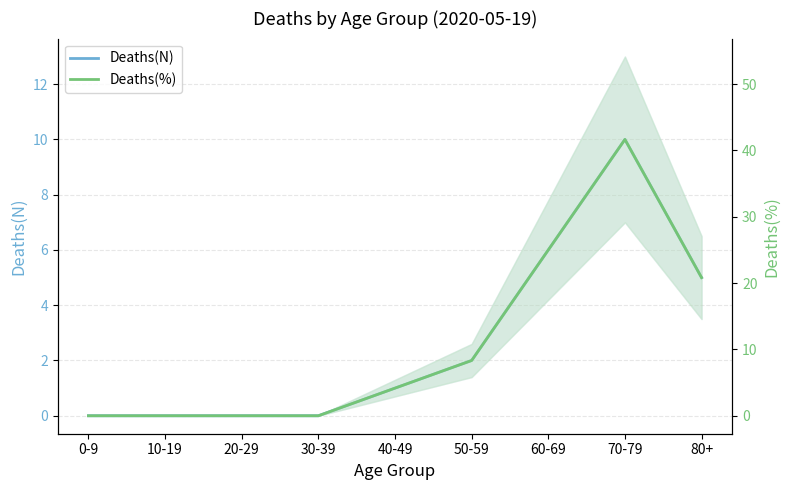

Which series has the largest range (max minus min)?

Deaths(%)